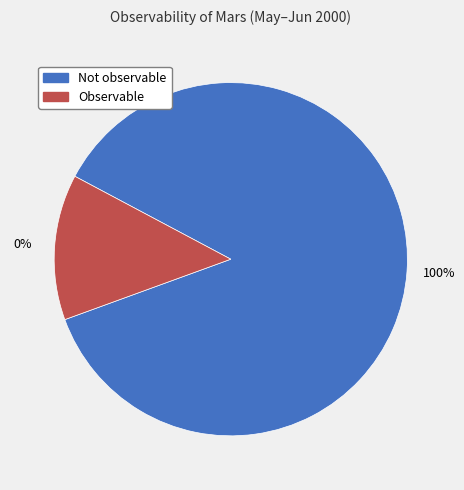

What is the total percentage of Observable and Not observable?

100.0%